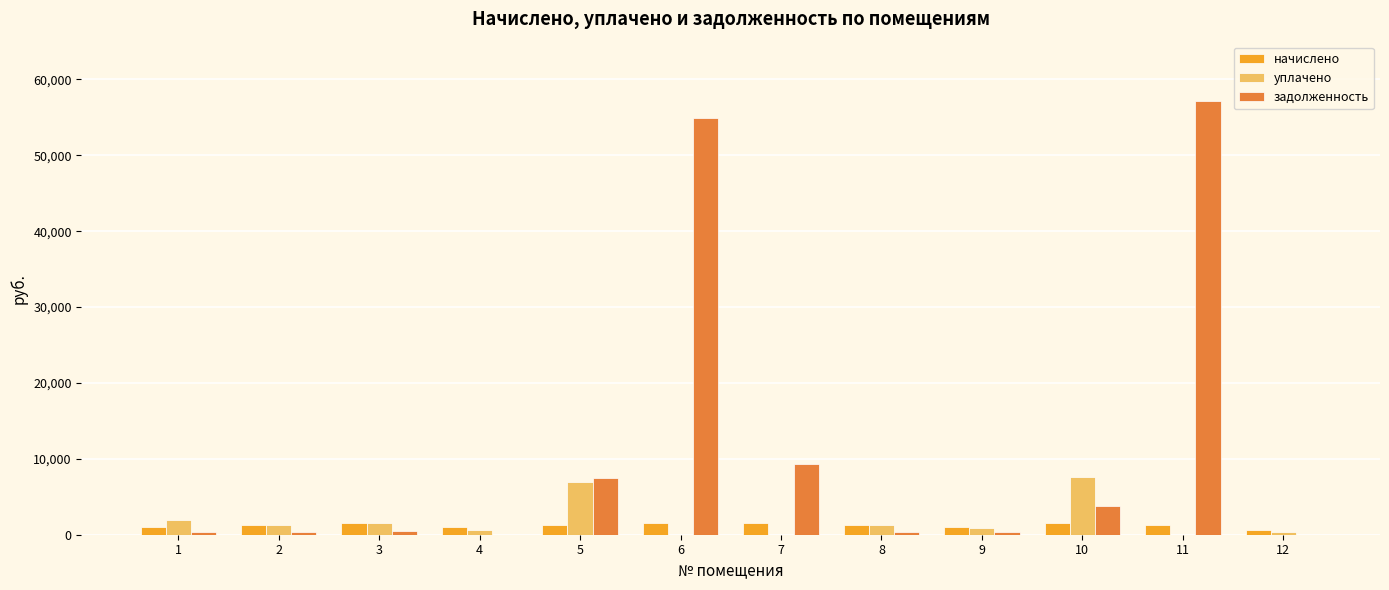

How many series are shown in this chart?

3